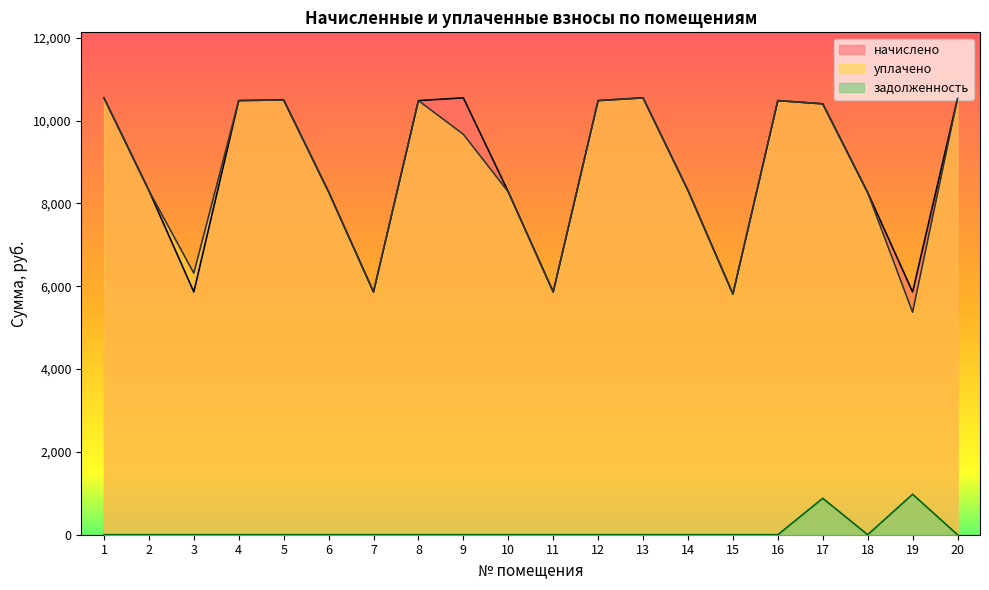

Which series has the largest total across all categories?

начислено